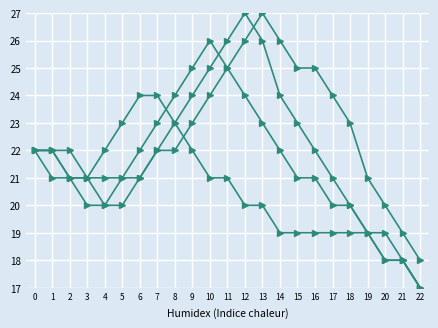

Is this an area chart (filled region under the line)?

No